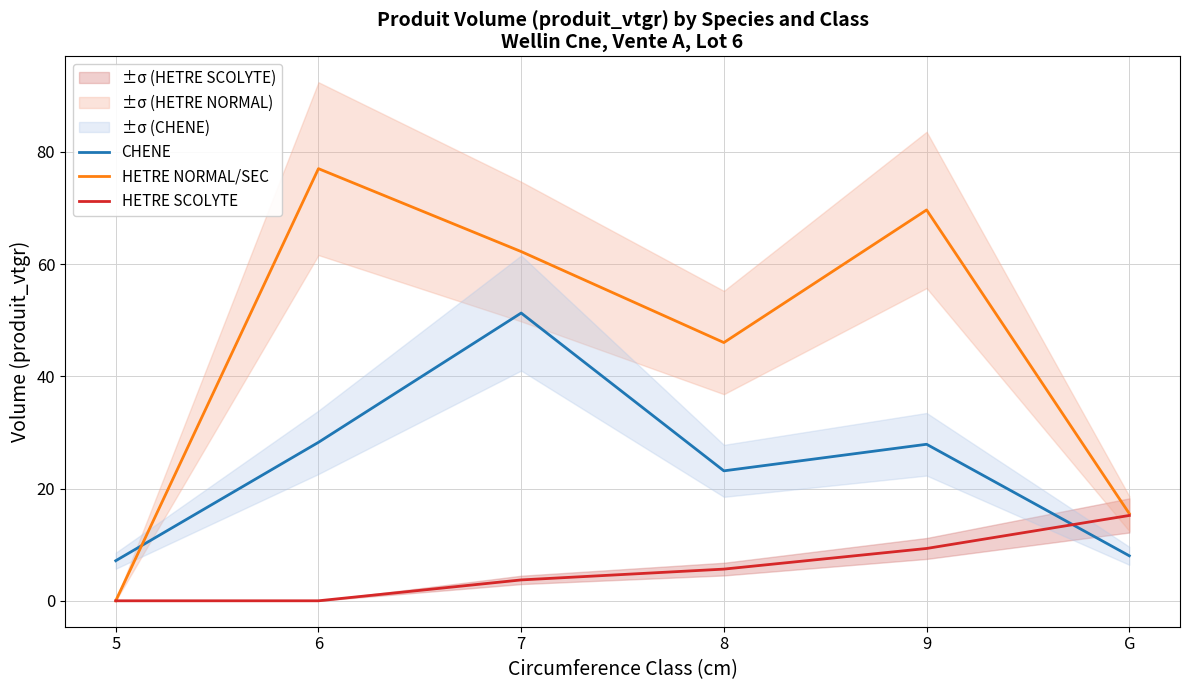

Which series changed the most between 6 and 8?

HETRE NORMAL/SEC